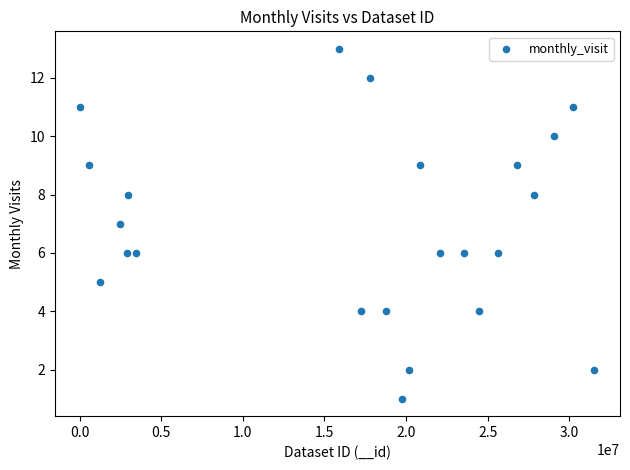

List the coordinates of all points as (X, Y) pairs, reading left to right.

(57906, 11)  (575062, 9)  (1251779, 5)  (2494807, 7)  (2919070, 6)  (2948383, 8)  (3431052, 6)  (15919339, 13)  (17215764, 4)  (17770672, 12)  (18780616, 4)  (19761829, 1)  (20199116, 2)  (20834184, 9)  (22046645, 6)  (23535694, 6)  (24491665, 4)  (25611123, 6)  (26803469, 9)  (27817915, 8)  (29076679, 10)  (30247436, 11)  (31524656, 2)